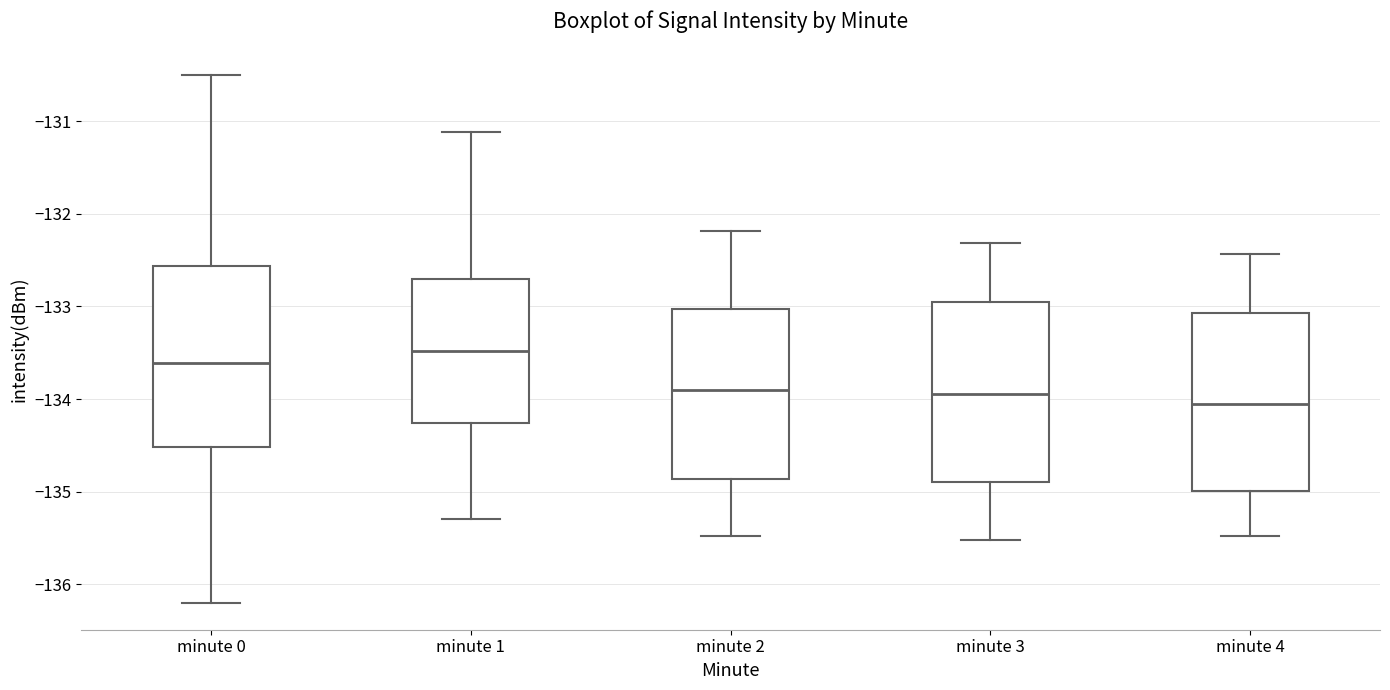

Where does the median line of the box for minute 1 sit on the y-axis? The values are not printed on the chart, so give them approximately, as read against the axis.

-133.5